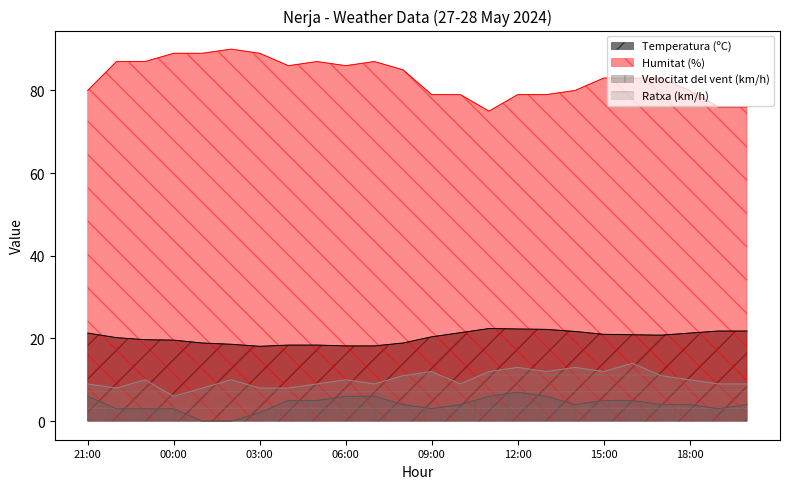

What position from the left is 14:00?

18